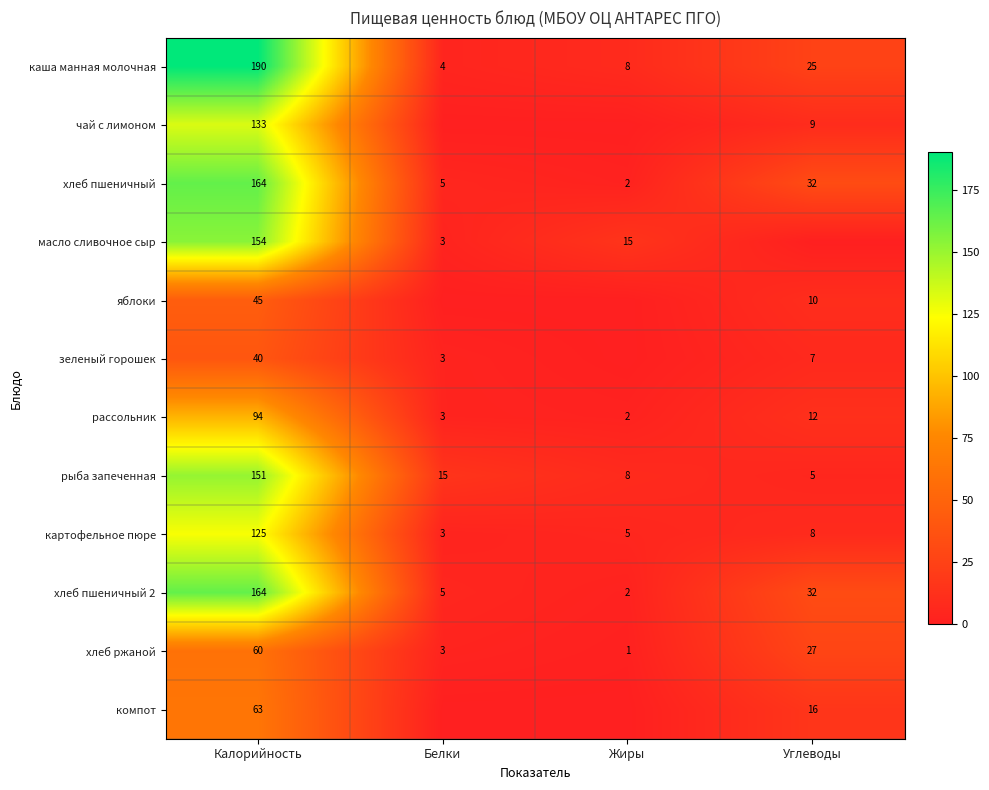

What is the total value across all series at Калорийность?

1383